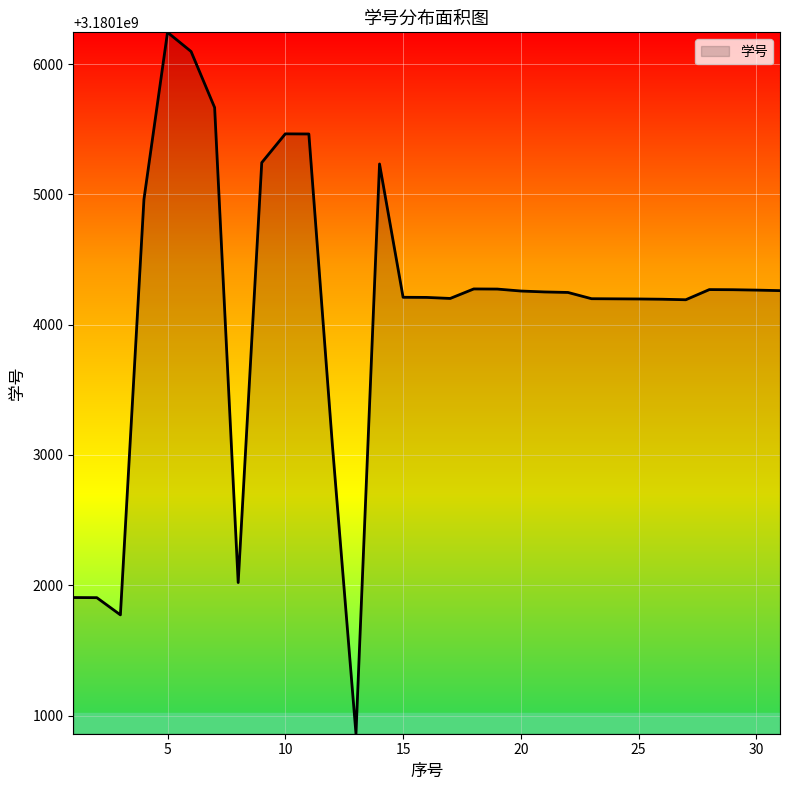

What is the minimum value shown in the chart?

3180100861